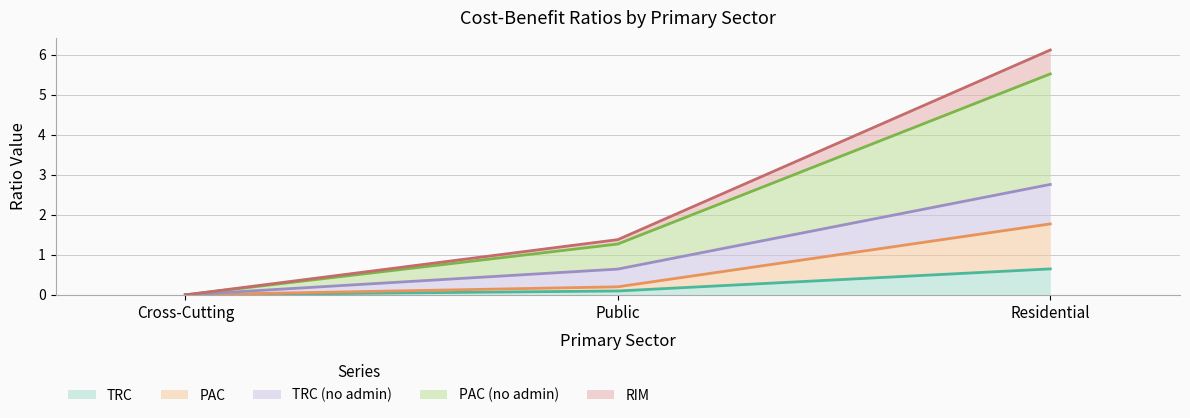

What is the sum of the PAC values at Residential and Public?

2.0